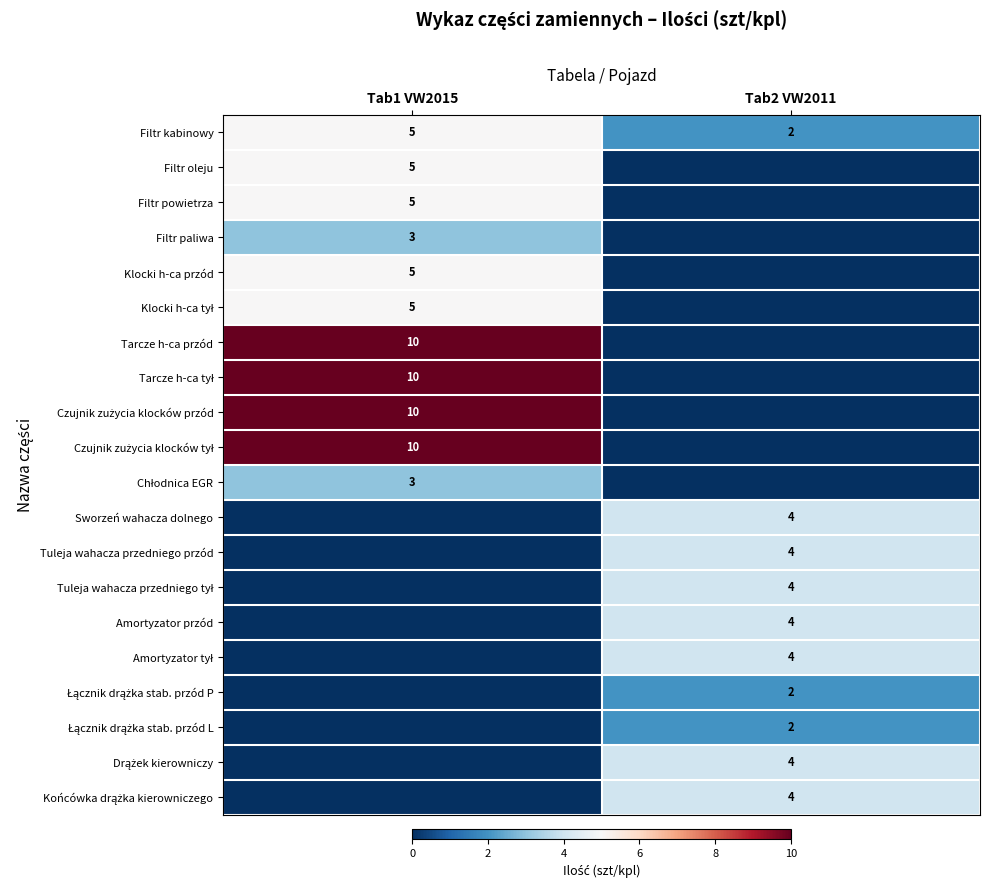

True or false: Filtr oleju has a value of 5 at Tab1 VW2015.

True